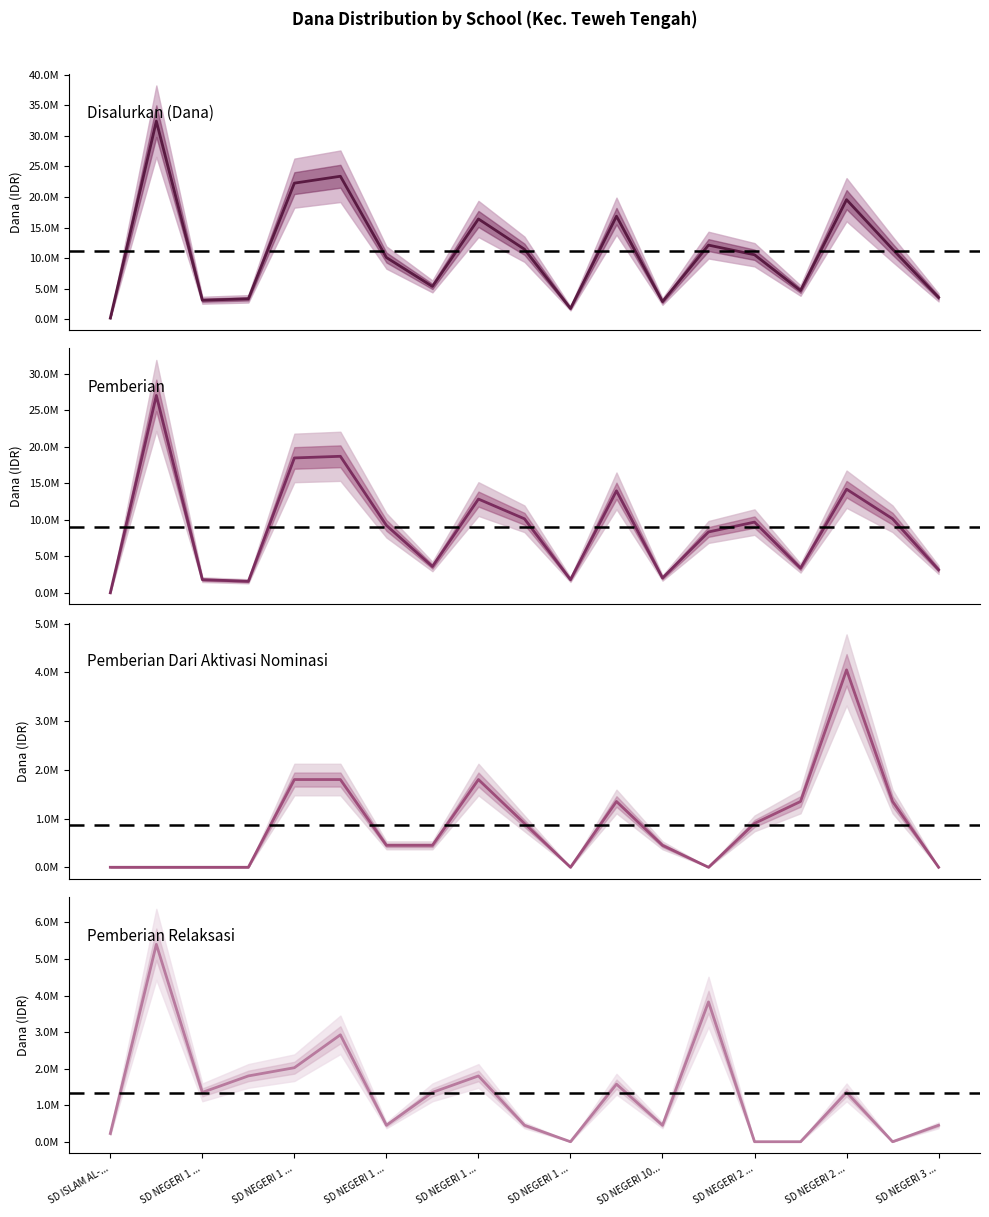

What is the label of the 15th point from the right?

SD NEGERI 1 ...